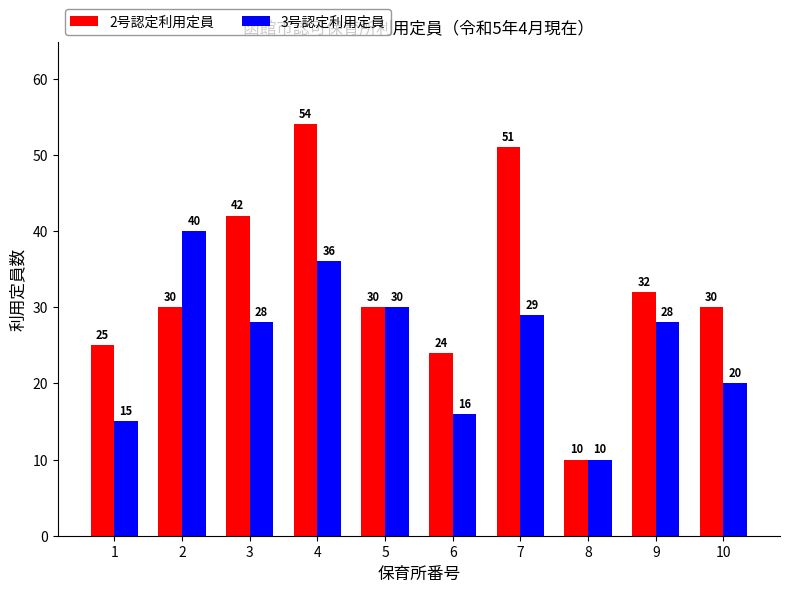

True or false: 3号認定利用定員 has a value of 28 at 3.

True